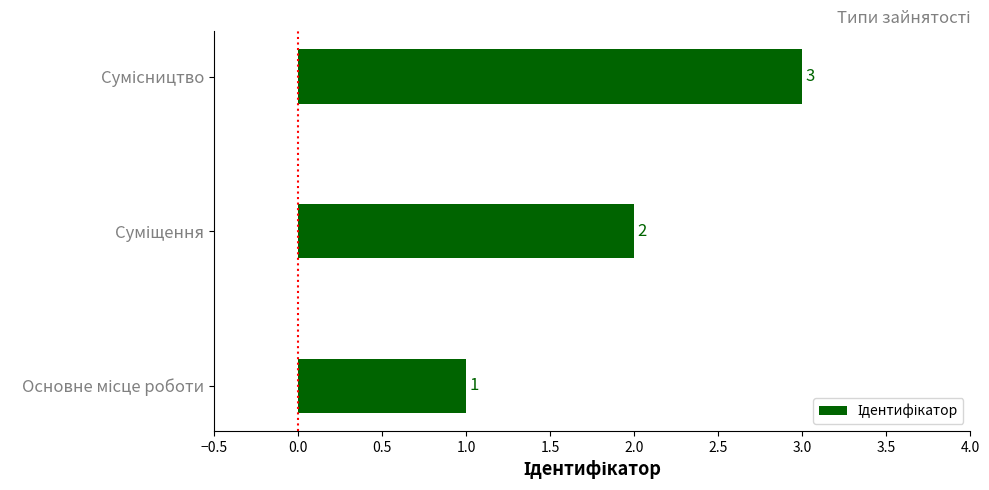

What is the sum of all values?

6